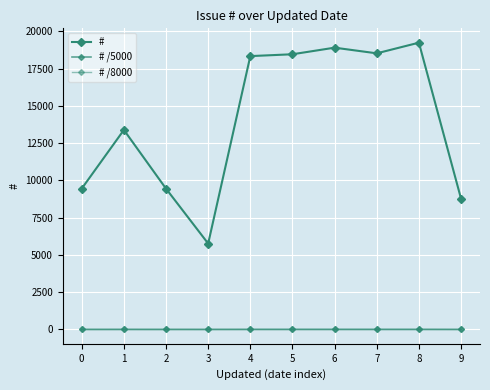

How many values in the # /5000 series are below 3?

5